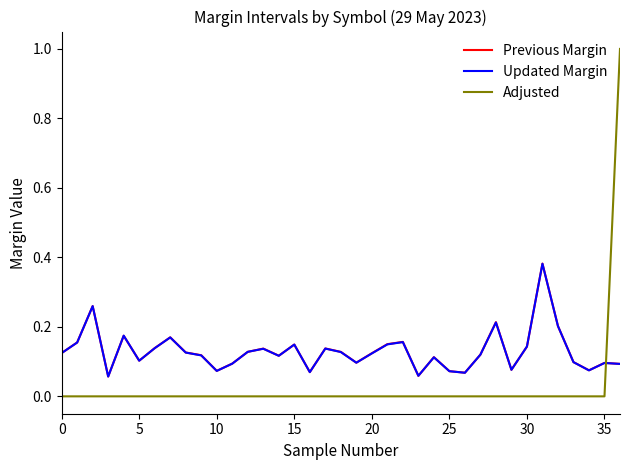

How many times do Adjusted and Previous Margin cross each other?

1